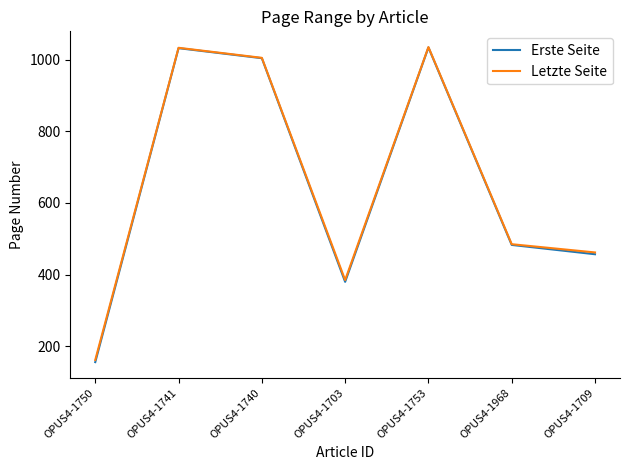

The value of Letzte Seite at OPUS4-1709 is 178. True or false?

False